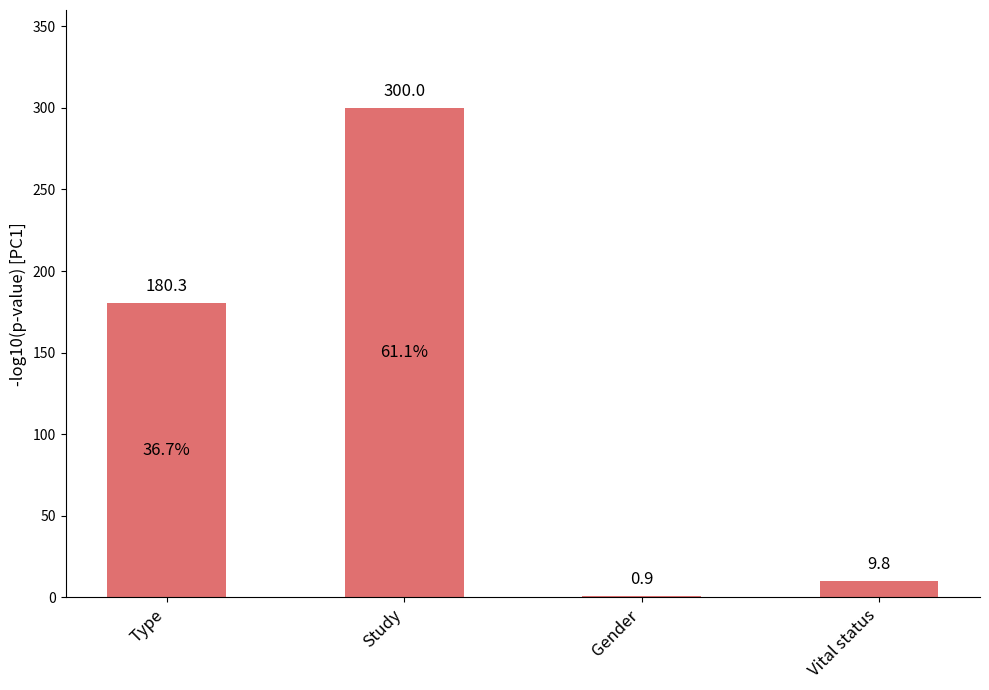

The chart shows a value of 275.0 at Type. True or false?

False